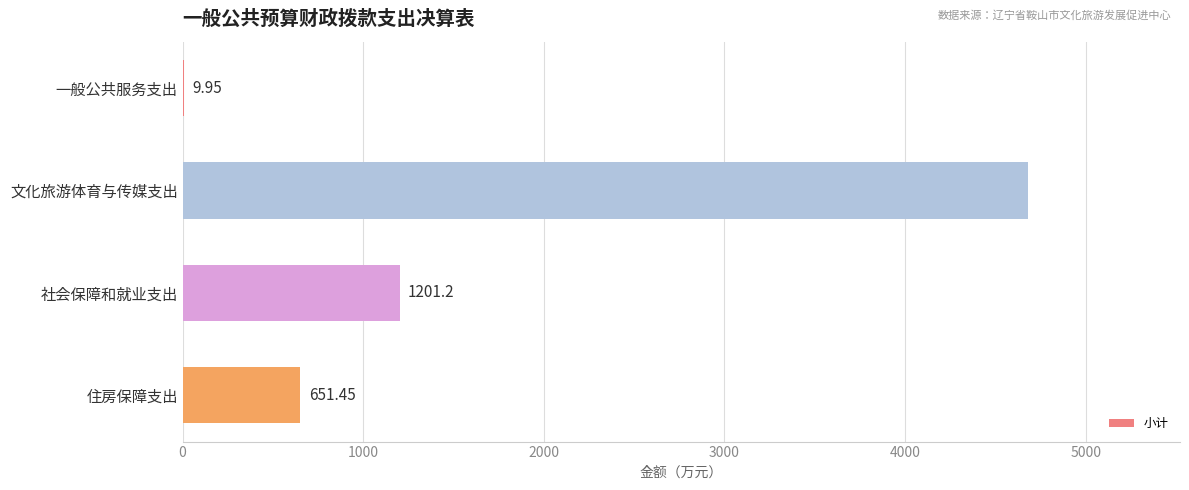

What is the sum of all values?

6542.6